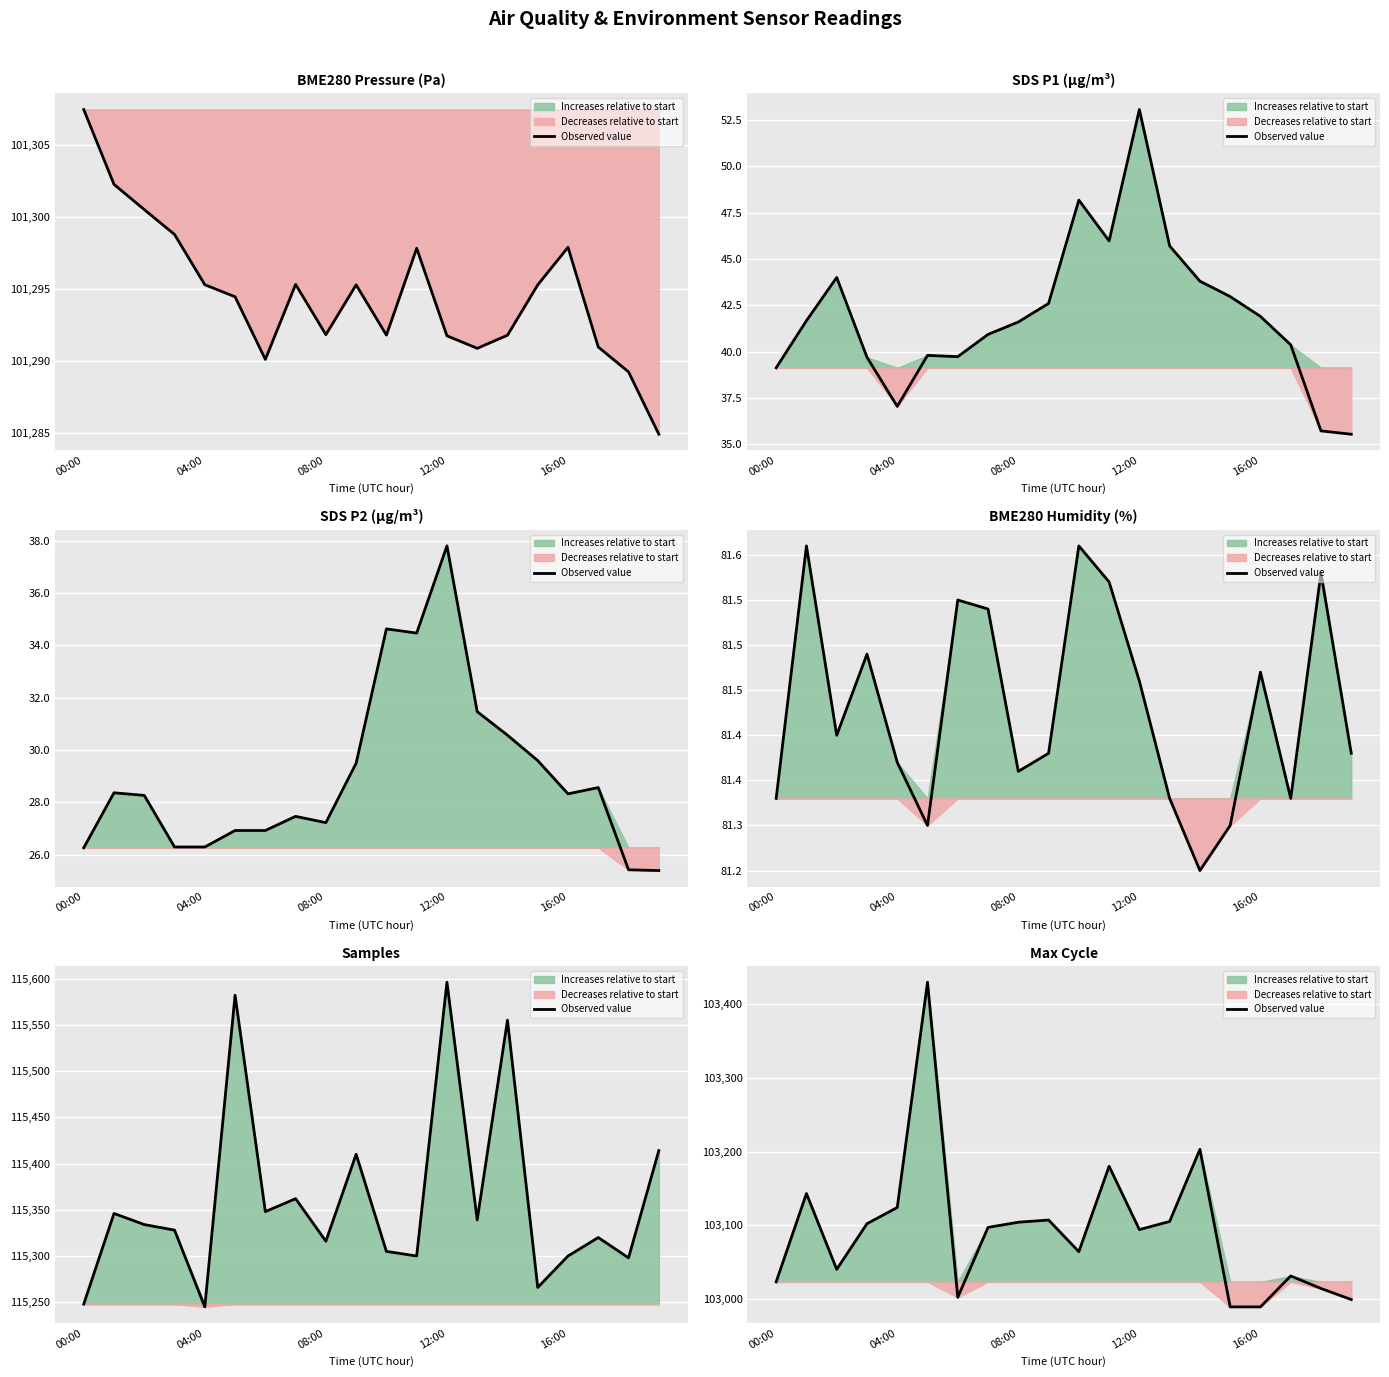

What position from the left is 13?

14